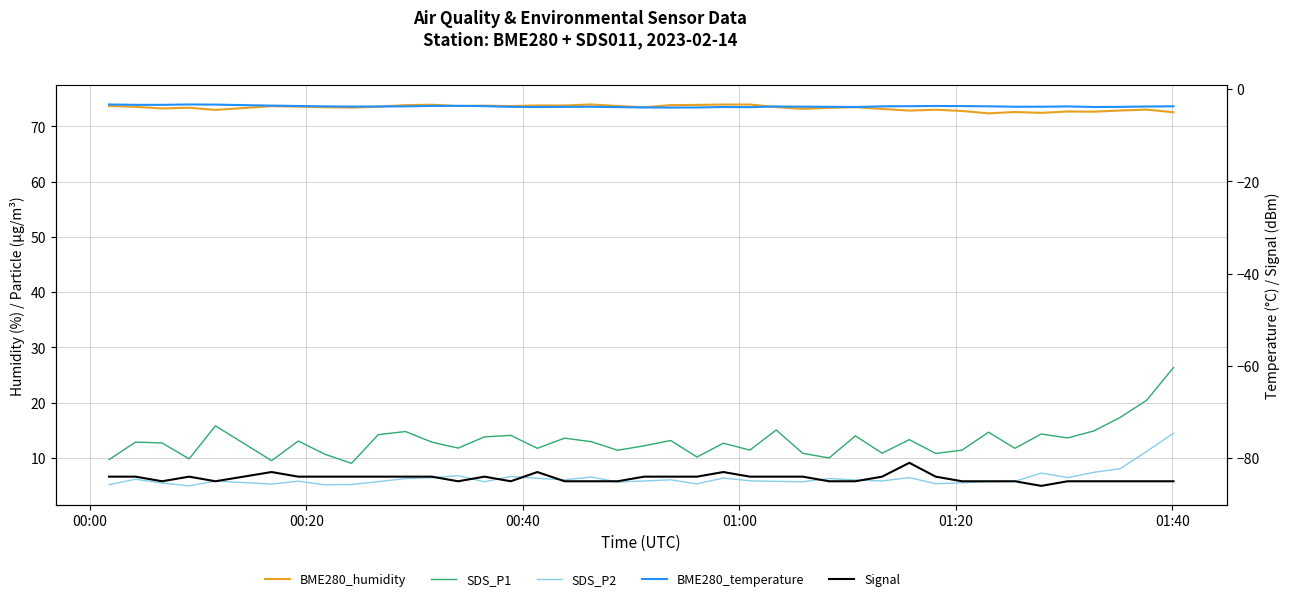

Reading right to left, what are all the values shown in this chart?

BME280_humidity: 72.6	73.0	72.9	72.7	72.7	72.5	72.6	72.4	72.8	73.0	72.9	73.2	73.5	73.4	73.2	73.5	74.0	74.0	73.9	73.8	73.5	73.7	74.0	73.8	73.8	73.7	73.8	73.7	73.9	73.8	73.6	73.4	73.5	73.6	73.7	73.0	73.4	73.2	73.5	73.7
SDS_P1: 26.4	20.4	17.3	14.9	13.6	14.3	11.7	14.7	11.4	10.8	13.3	10.8	14.0	10.0	10.8	15.1	11.4	12.7	10.2	13.2	12.2	11.4	12.9	13.6	11.7	14.1	13.8	11.8	12.8	14.8	14.2	9.0	10.7	13.1	9.5	15.8	9.8	12.7	12.8	9.7
SDS_P2: 14.5	11.2	8.1	7.4	6.4	7.2	5.8	5.7	5.5	5.3	6.4	5.8	6.0	6.2	5.7	5.8	5.8	6.3	5.3	6.0	5.8	5.6	6.5	6.0	6.3	6.6	5.7	6.8	6.4	6.2	5.7	5.2	5.1	5.8	5.2	5.8	4.9	5.5	6.1	5.2
BME280_temperature: -3.7	-3.7	-3.8	-3.9	-3.7	-3.8	-3.8	-3.7	-3.6	-3.6	-3.7	-3.7	-3.9	-3.8	-3.8	-3.7	-3.9	-3.9	-4.0	-4.0	-4.0	-3.9	-3.8	-3.8	-3.9	-3.8	-3.7	-3.6	-3.6	-3.7	-3.7	-3.8	-3.7	-3.6	-3.5	-3.3	-3.3	-3.4	-3.4	-3.3
Signal: -85.0	-85.0	-85.0	-85.0	-85.0	-86.0	-85.0	-85.0	-85.0	-84.0	-81.0	-84.0	-85.0	-85.0	-84.0	-84.0	-84.0	-83.0	-84.0	-84.0	-84.0	-85.0	-85.0	-85.0	-83.0	-85.0	-84.0	-85.0	-84.0	-84.0	-84.0	-84.0	-84.0	-84.0	-83.0	-85.0	-84.0	-85.0	-84.0	-84.0